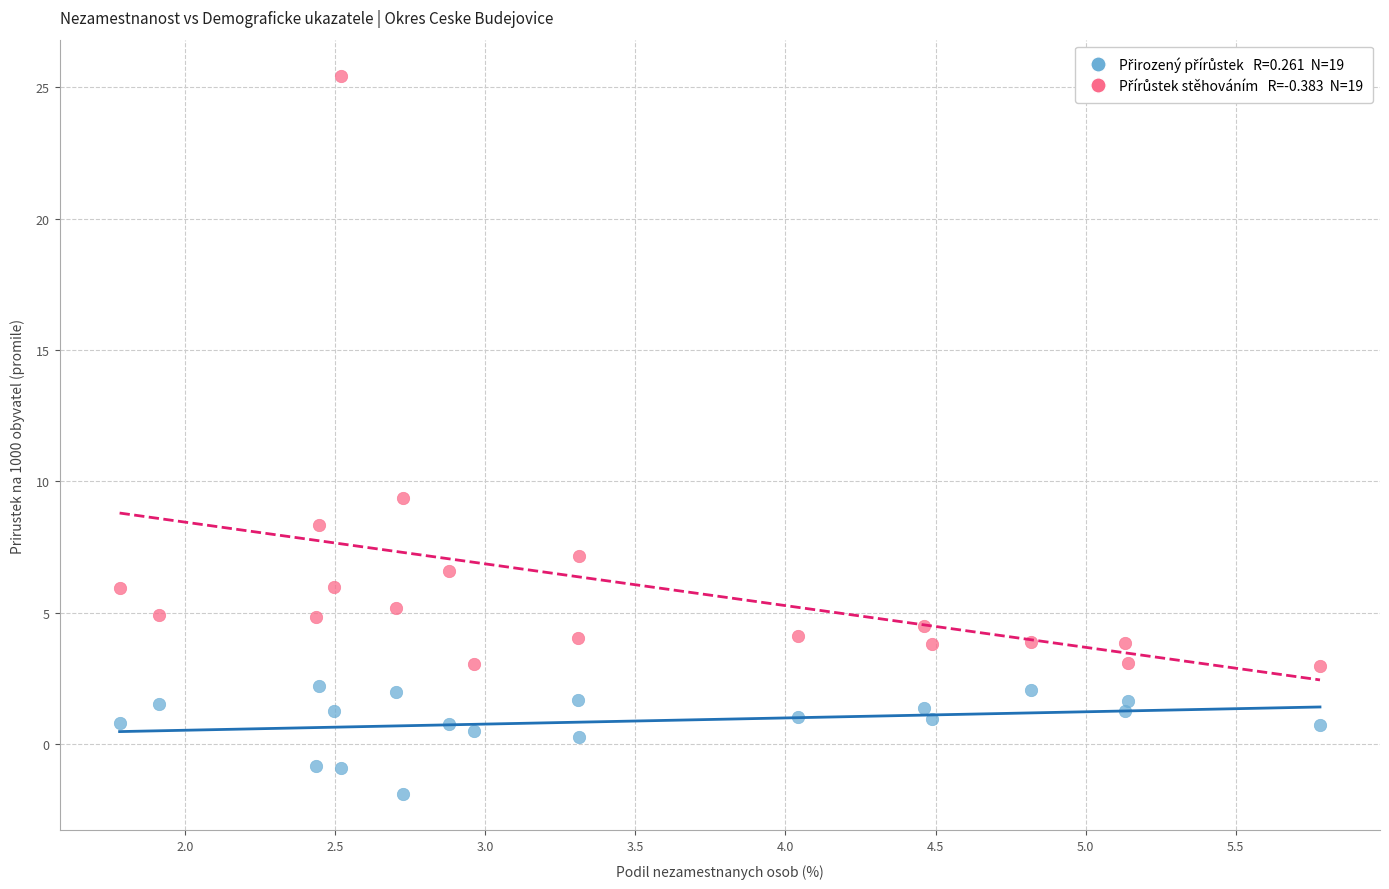

Across all series, what Y value is closest to 11?

9.4